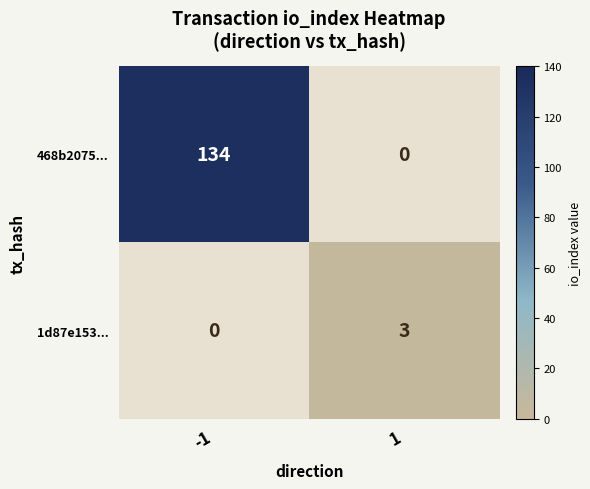

True or false: 468b2075... has a value of 89 at -1.

False